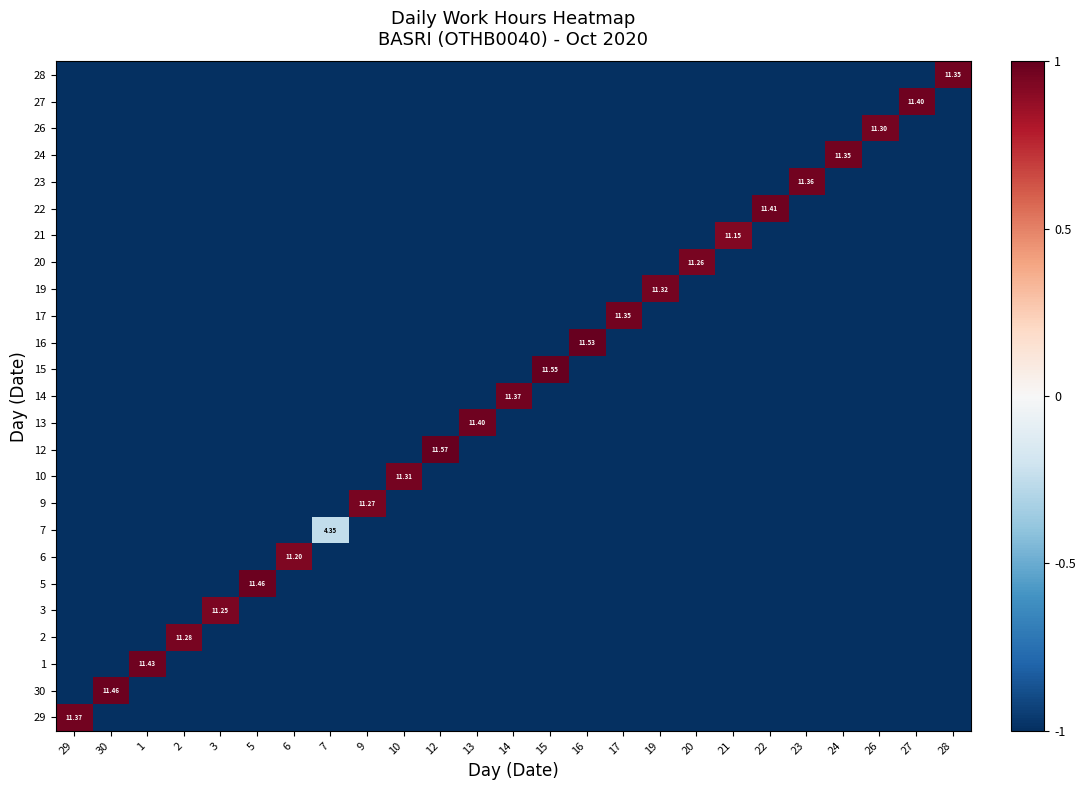

Is it true that 19 equals -1.0 at 28?

True